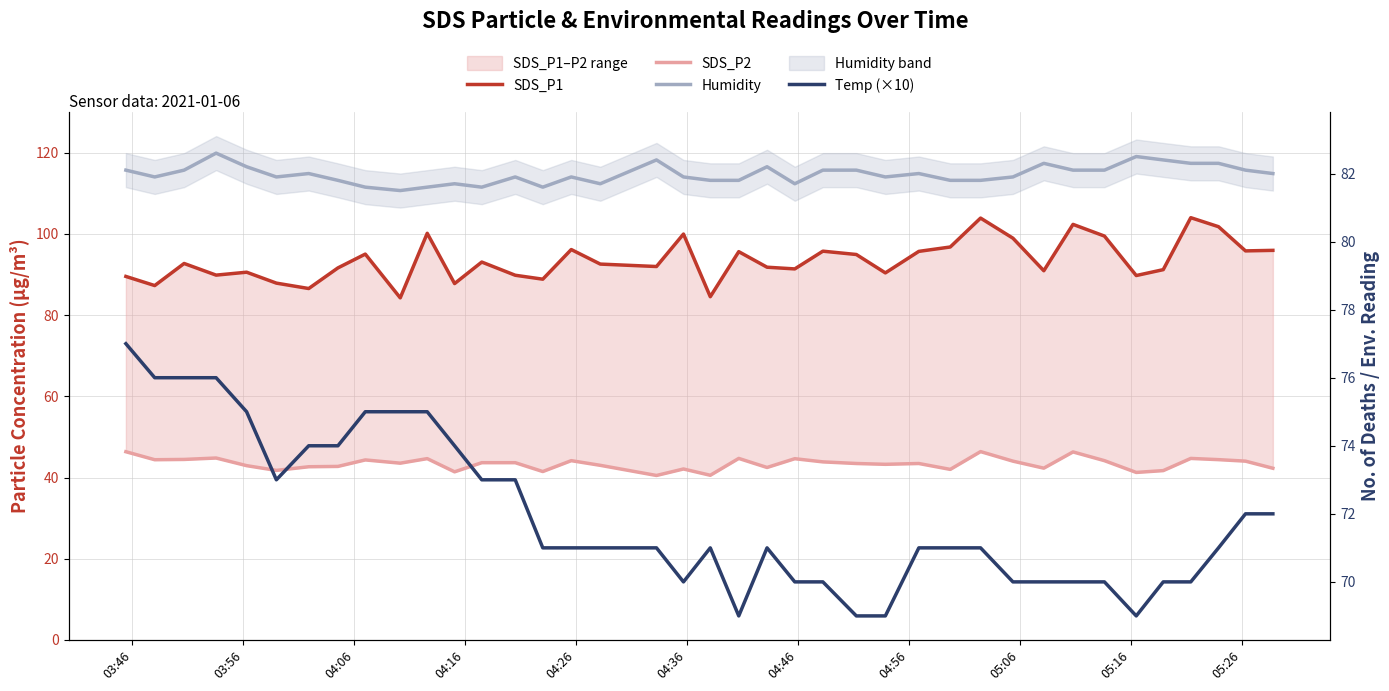

At how many categories does at least one series exceed 72?

39